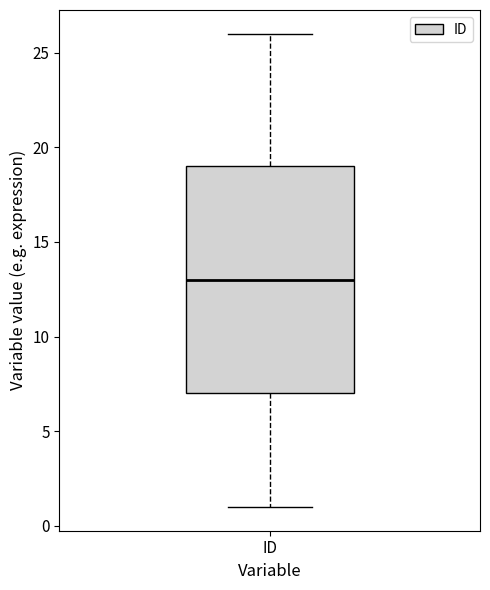

Transcribe this box plot: give where the median line is, the range the box spans, and where the two whiskers end, as read against the y-axis. The values are not printed on the chart, so give them approximately, as read against the axis.

median 13, box 7 to 19, whiskers 1 to 26